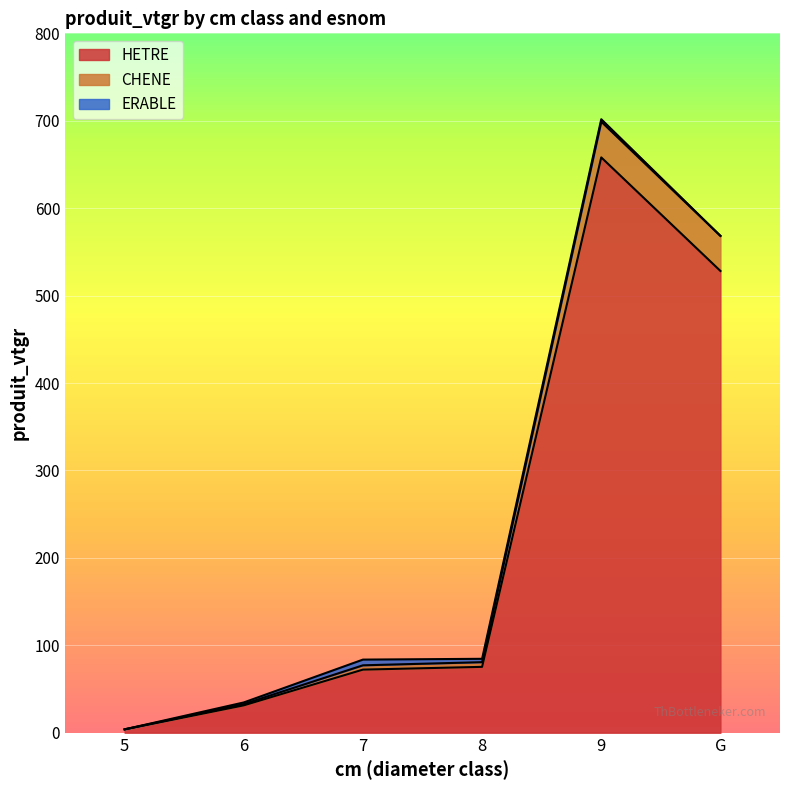

What position from the right is 9?

2